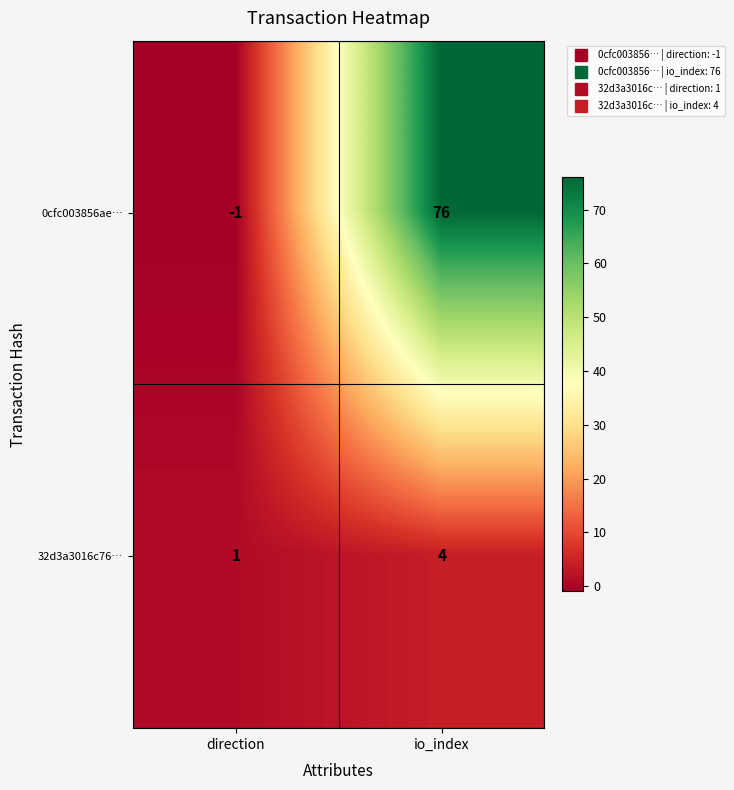

Reading right to left, list all the values displayed in this chart.

0cfc003856ae…: 76	-1
32d3a3016c76…: 4	1